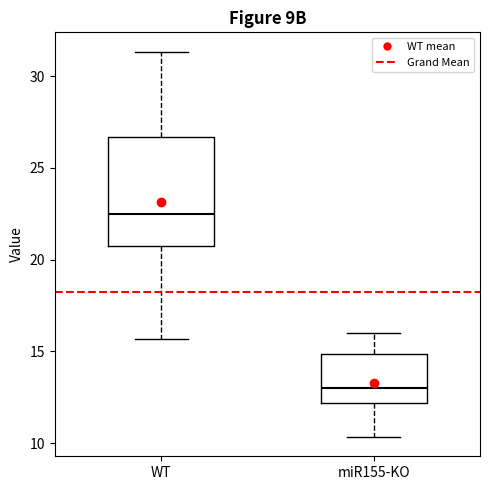

Reading left to right, read every box against the y-axis: the position of its median line, the range the box covers, and the ends of its whiskers. The values are not printed on the chart, so give them approximately, as read against the axis.

WT: median 22.5, box 21.0 to 26.5, whiskers 15.5 to 31.5
miR155-KO: median 13.0, box 12.0 to 15.0, whiskers 10.5 to 16.0